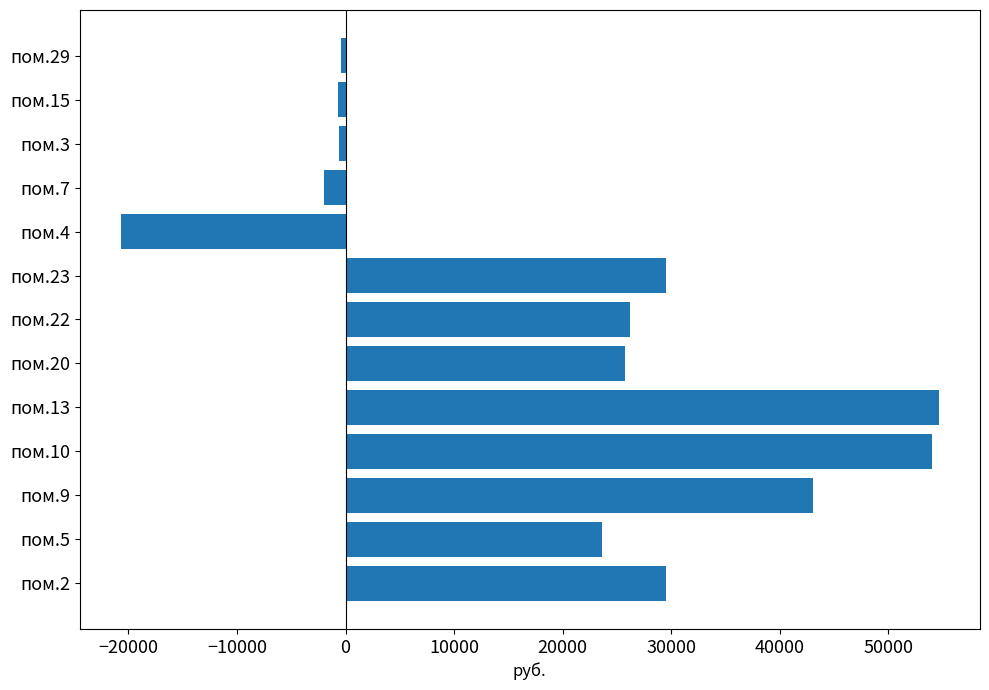

Count the number of data series in this chart.

1